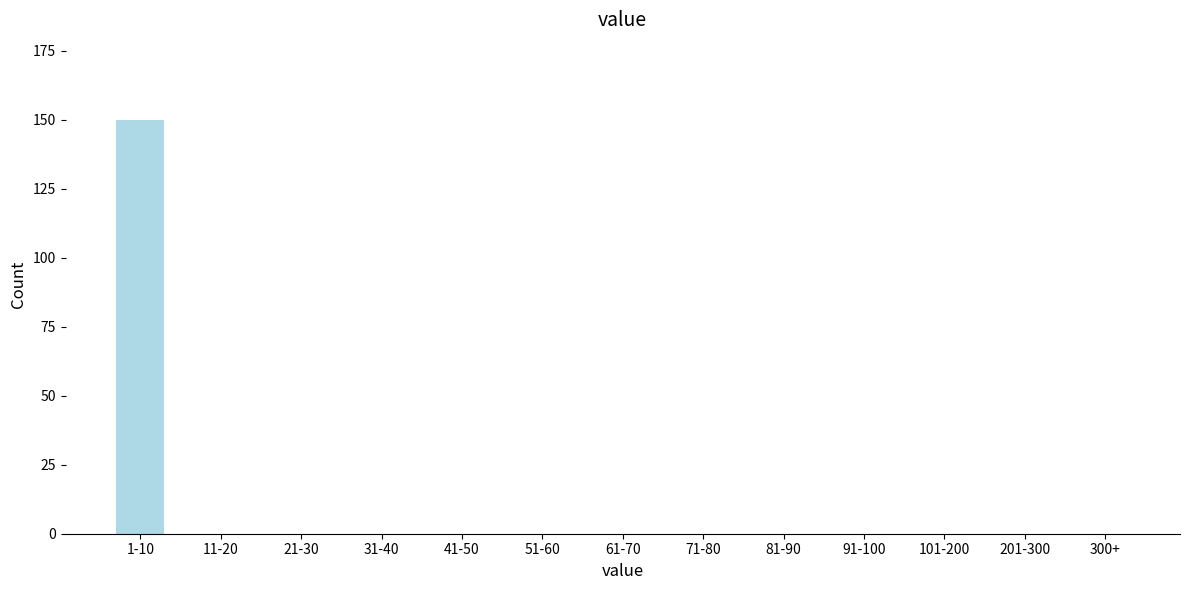

Reading right to left, extract all data points from this chart.

300+=0	201-300=0	101-200=0	91-100=0	81-90=0	71-80=0	61-70=0	51-60=0	41-50=0	31-40=0	21-30=0	11-20=0	1-10=150